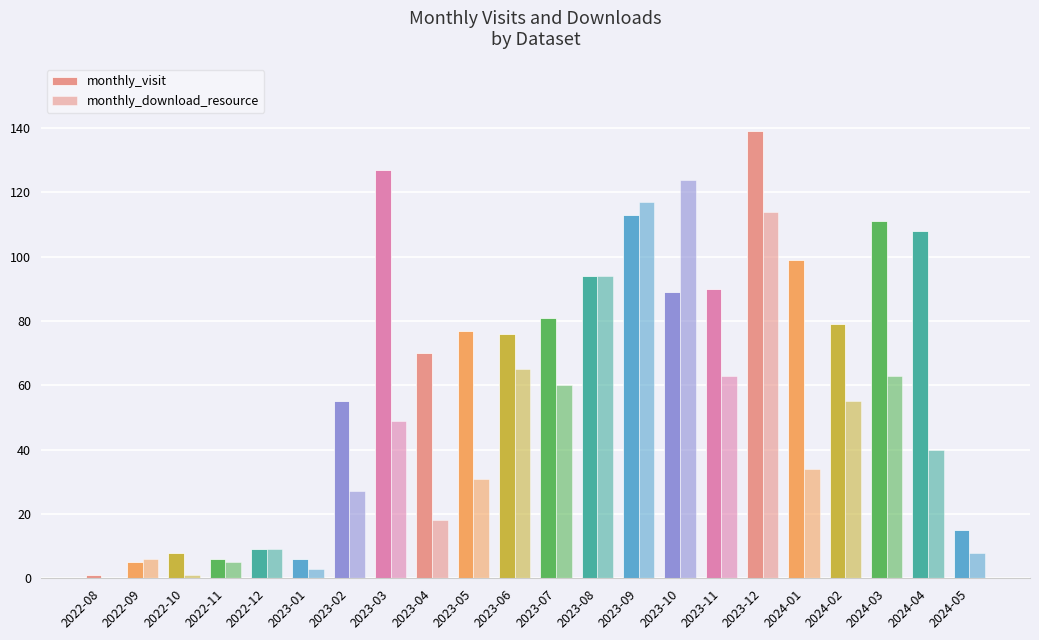

Count the number of data series in this chart.

2